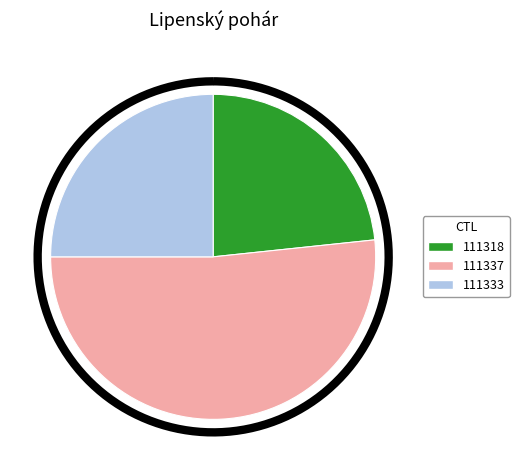

What is the change in value from 111337 to 111333?

-16